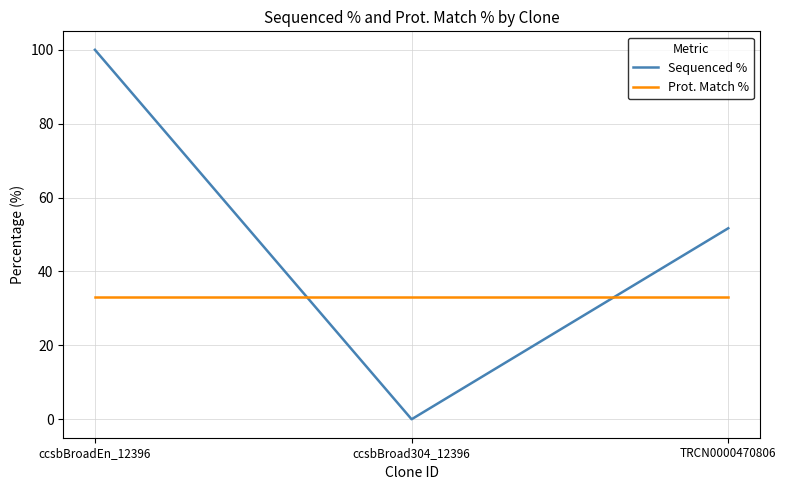

List the series in order of their peak value, lowest first.

Prot. Match %, Sequenced %